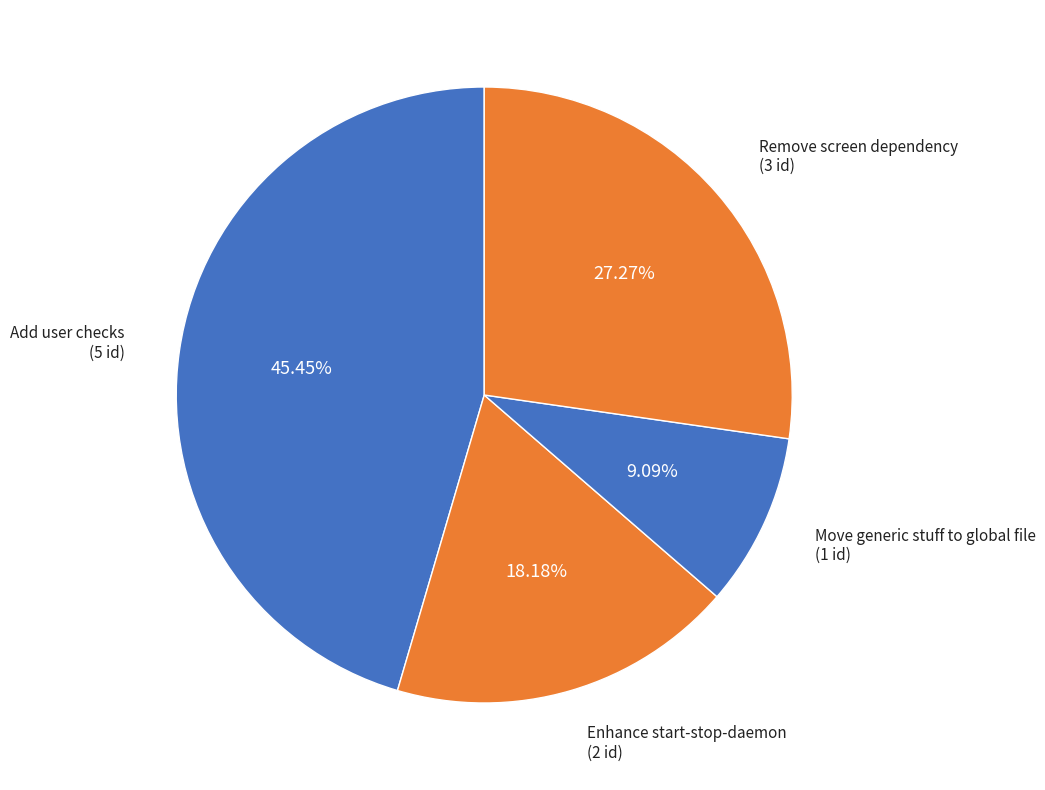

Do Move generic stuff to global file and Enhance start-stop-daemon together represent more than half of the pie?

No